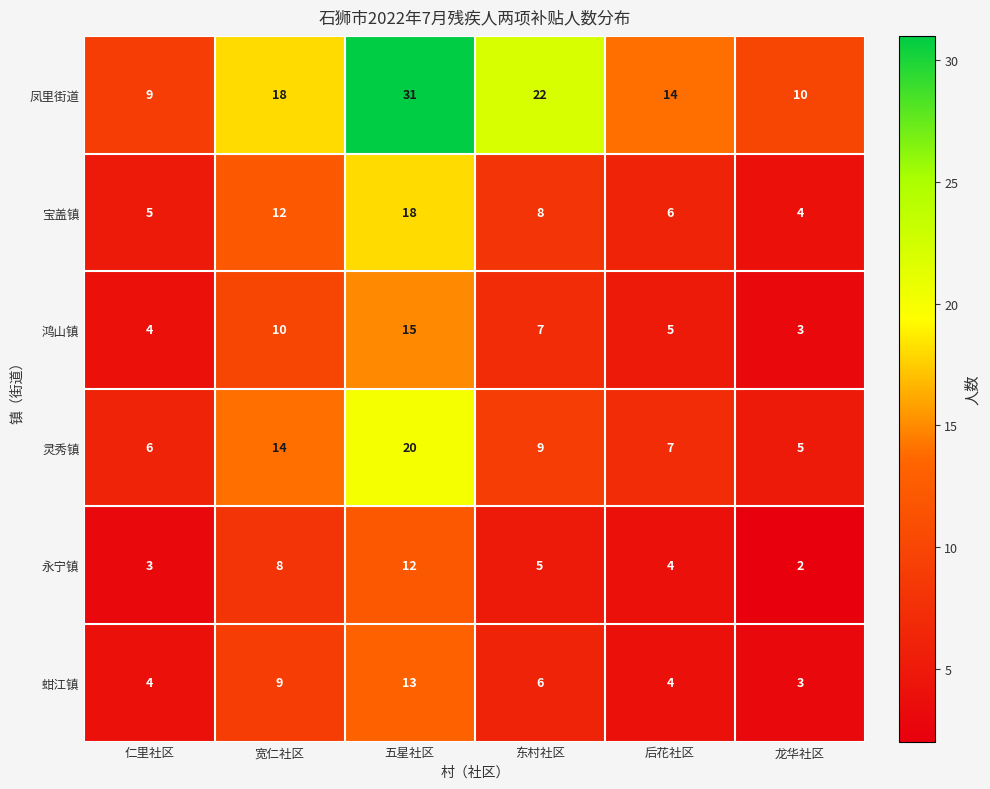

Where does the 永宁镇 series first go above 5?

宽仁社区